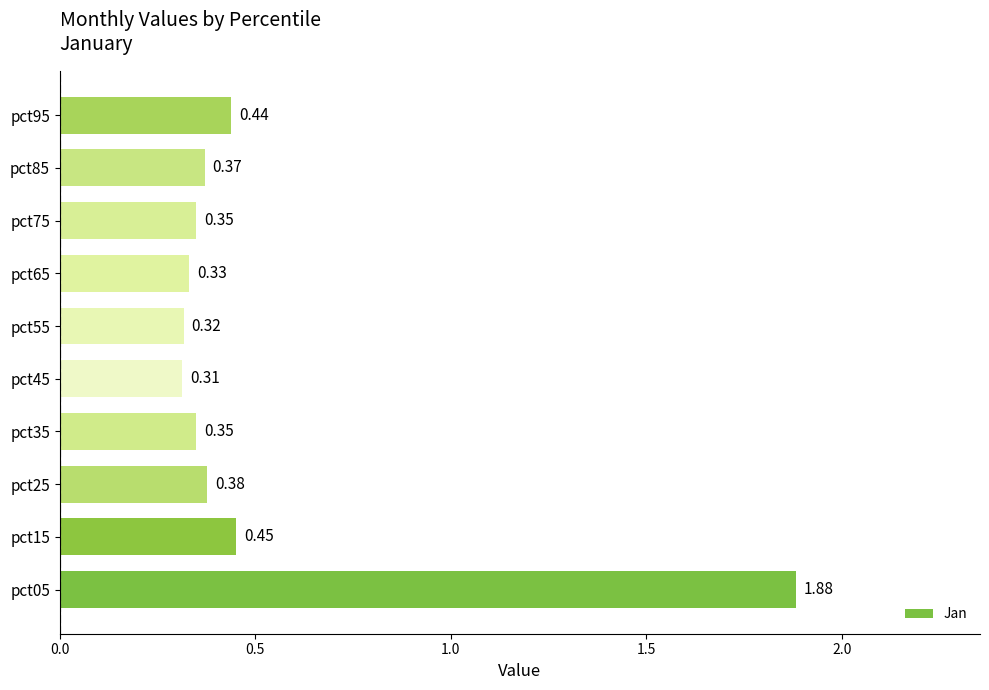

Between pct85 and pct75, which is larger?

pct85